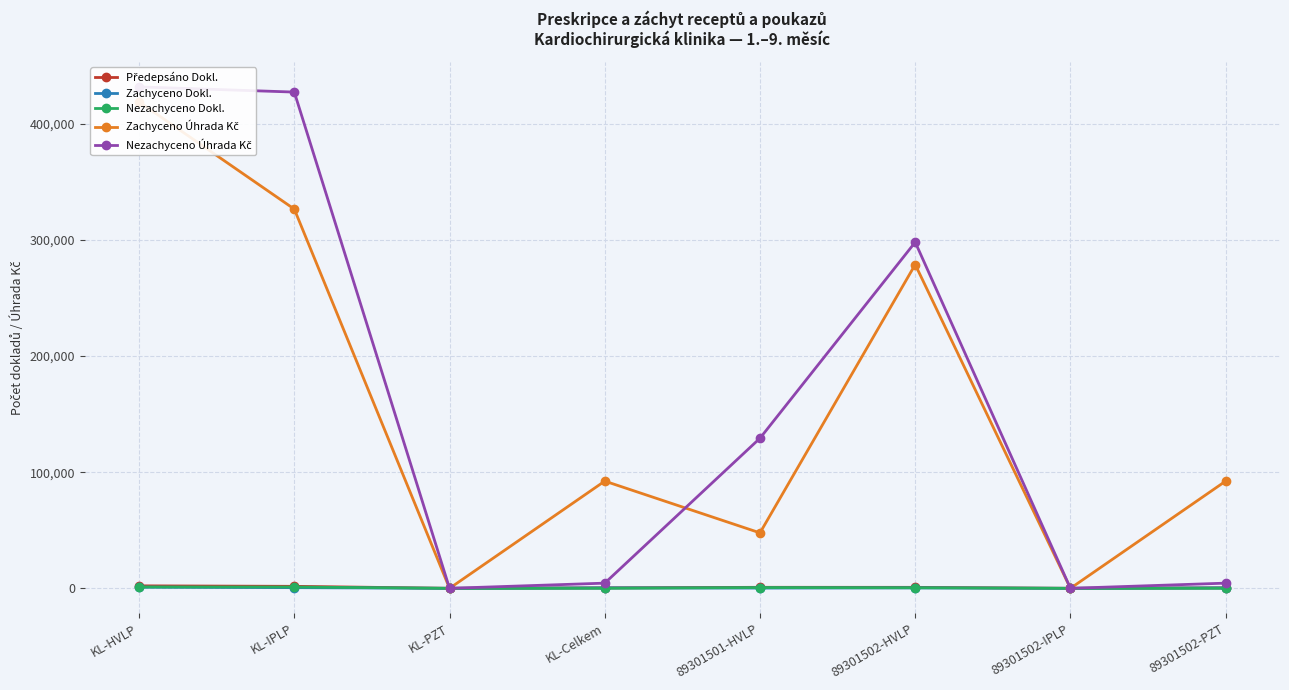

What is the value of the Zachyceno Úhrada Kč point at the 2nd from the left?

326608.7